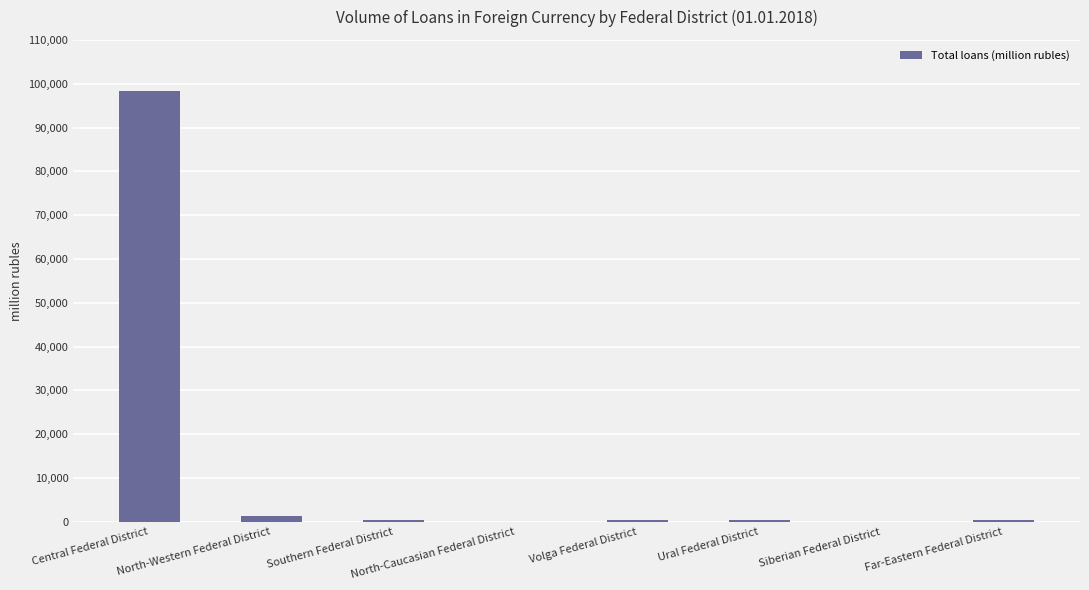

At which category does the chart reach its peak across all series?

Central Federal District